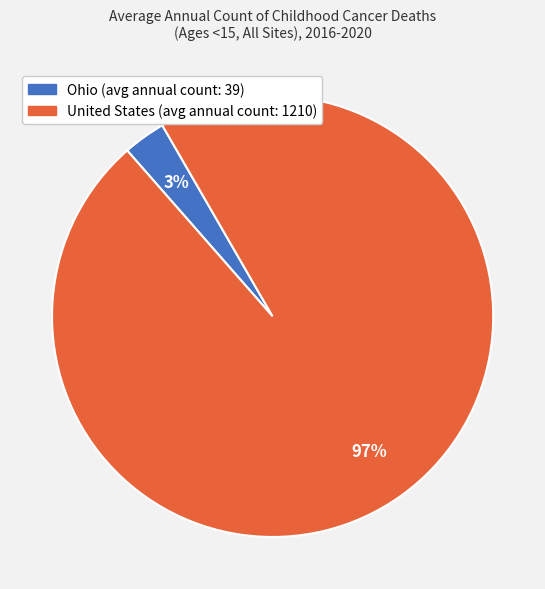

To the nearest percent, what portion does United States represent?

97%